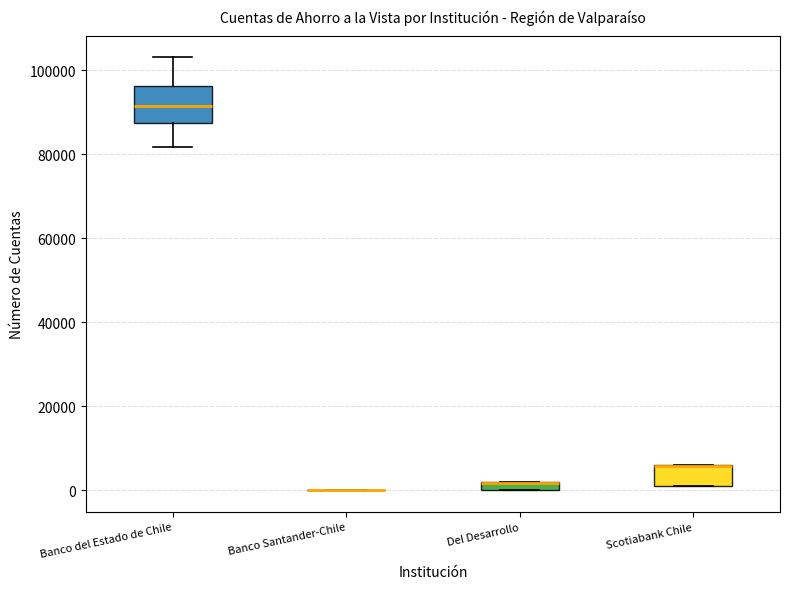

Which box is the tallest, from its lower edge to its upper edge?

Banco del Estado de Chile